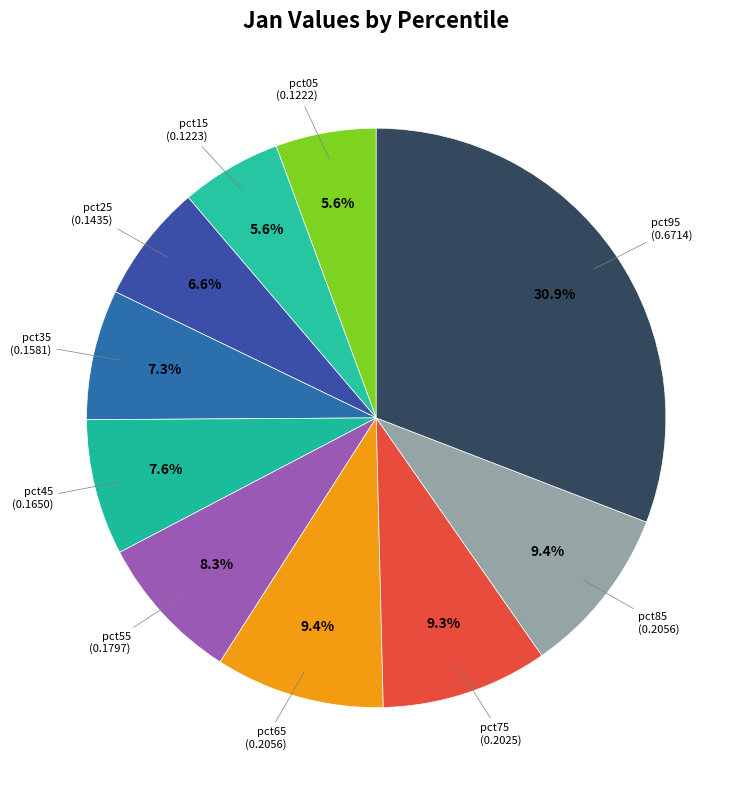

The pct95 slice represents 31% of the pie. True or false?

True